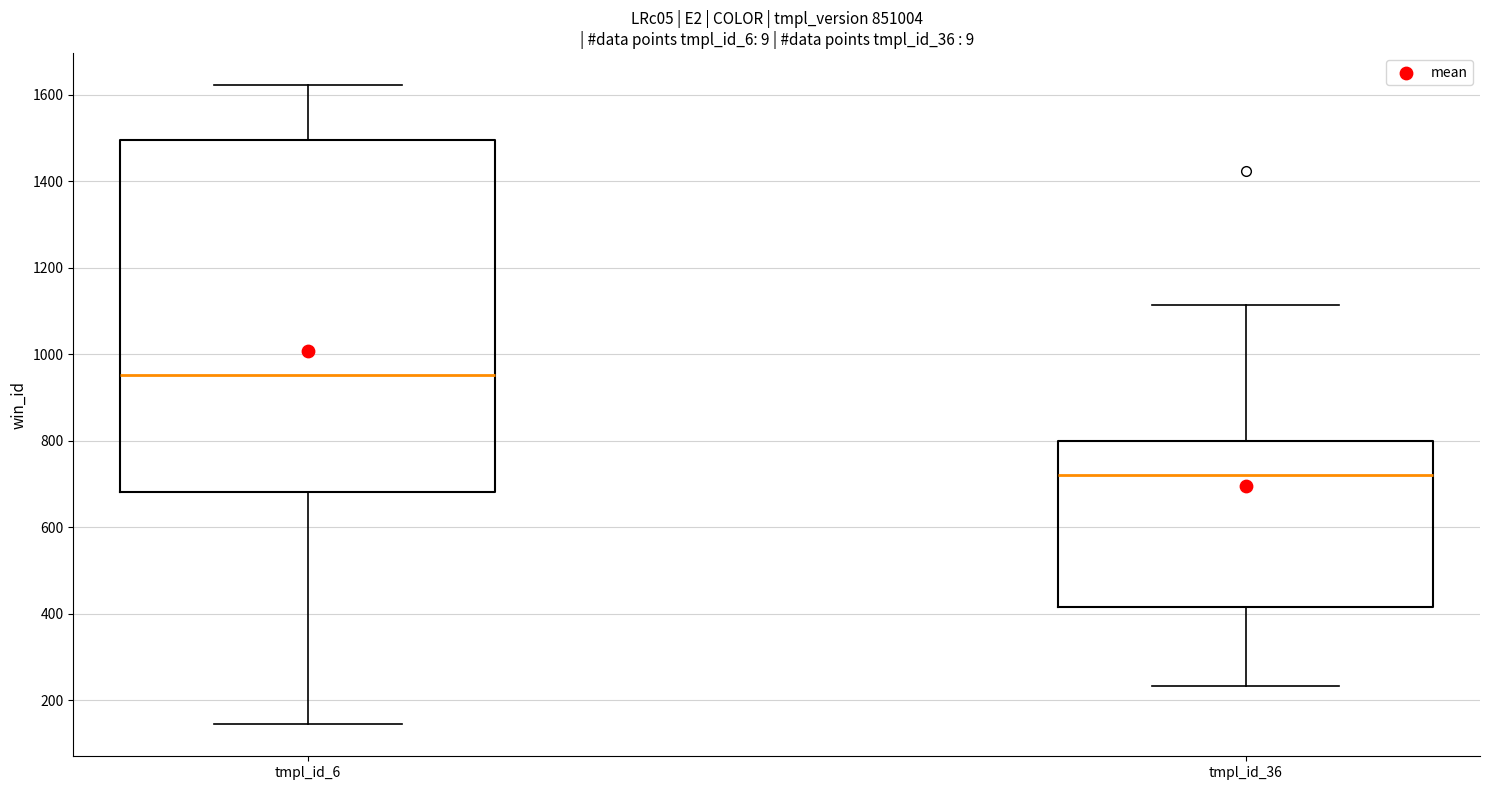

Where is the upper edge of the box for tmpl_id_6 on the y-axis? The values are not printed on the chart, so give them approximately, as read against the axis.

1500